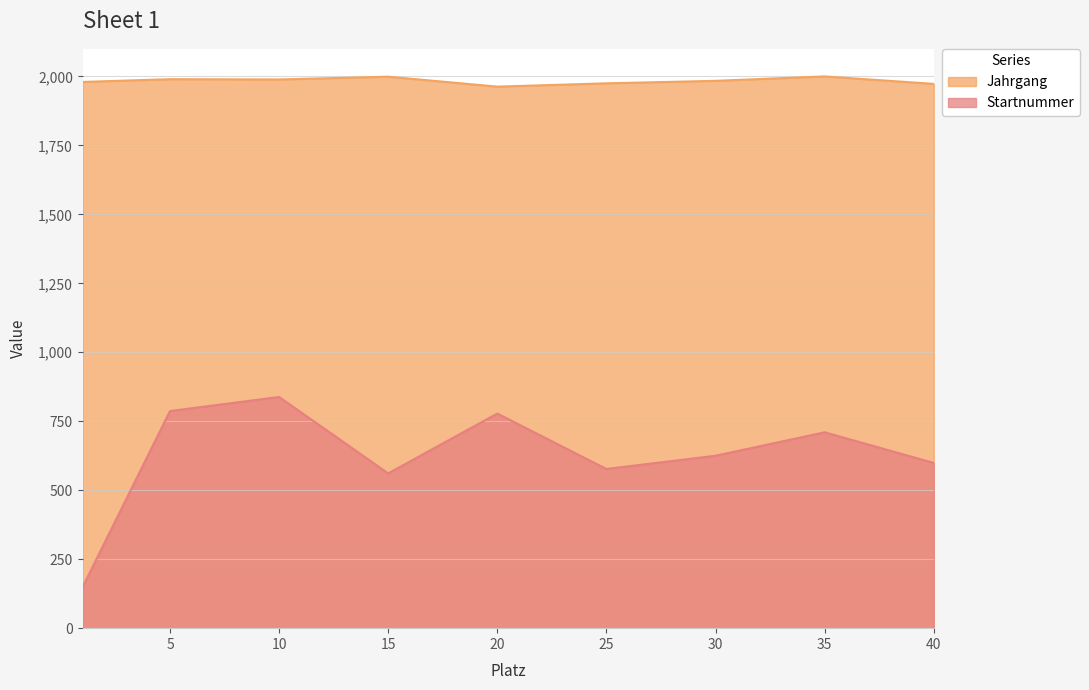

At which category is the sum across all series the highest?

10